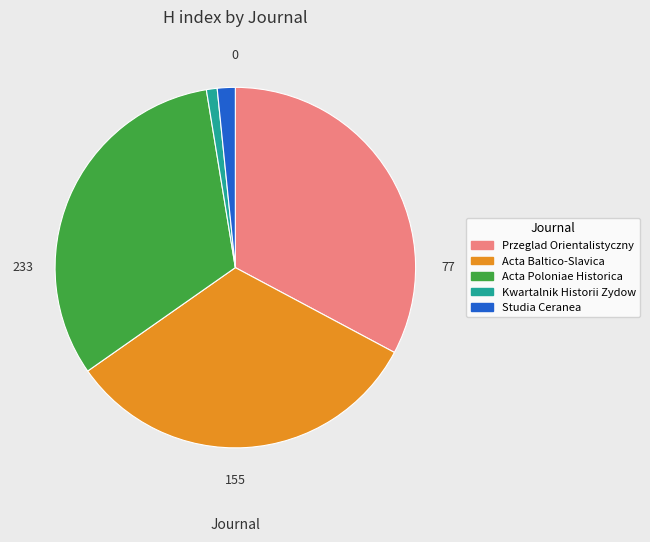

Is it true that Acta Poloniae Historica is 32% of the pie?

True